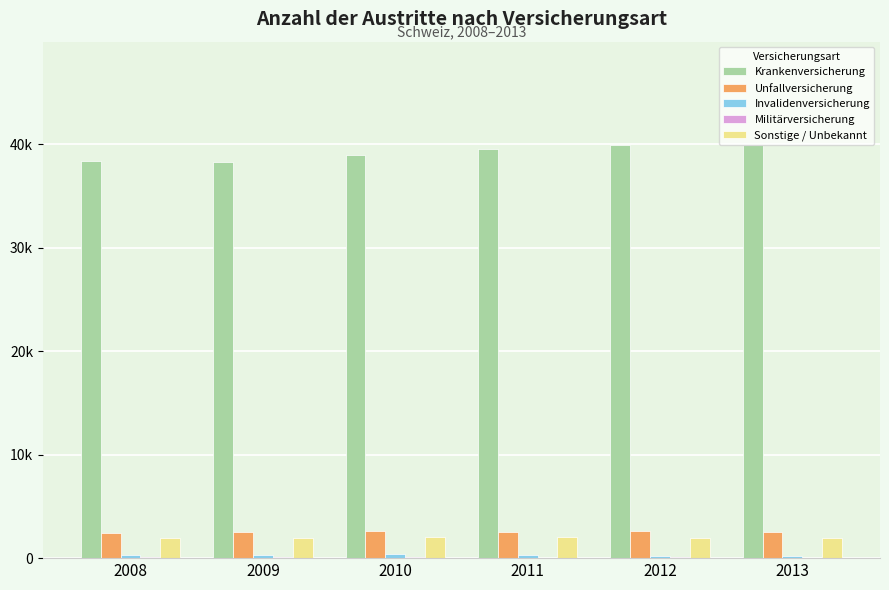

Reading left to right, what are all the values shown in this chart?

Krankenversicherung: 2008=38411	2009=38288	2010=38991	2011=39583	2012=39920	2013=39936
Unfallversicherung: 2008=2417	2009=2544	2010=2623	2011=2550	2012=2659	2013=2519
Invalidenversicherung: 2008=334	2009=351	2010=360	2011=284	2012=235	2013=221
Militärversicherung: 2008=77	2009=86	2010=71	2011=55	2012=84	2013=59
Sonstige / Unbekannt: 2008=1957	2009=1952	2010=2012	2011=2029	2012=1952	2013=1938